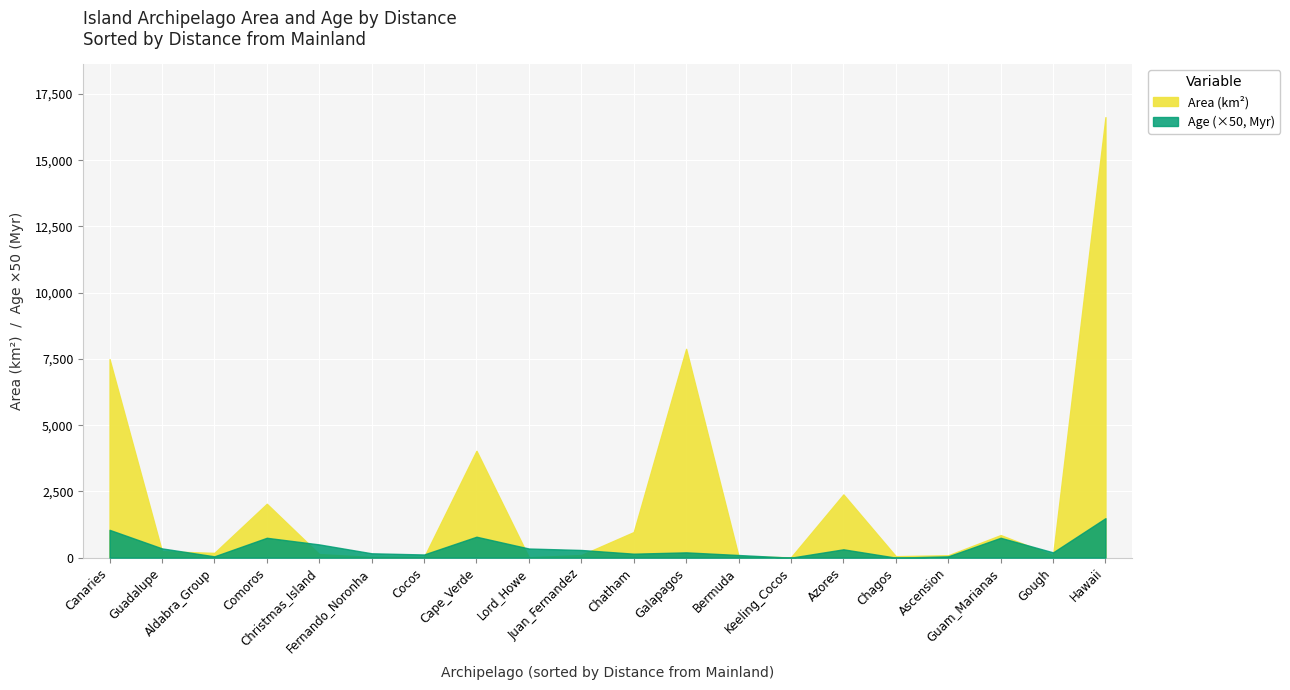

Which series changed the most between Cocos and Gough?

Area